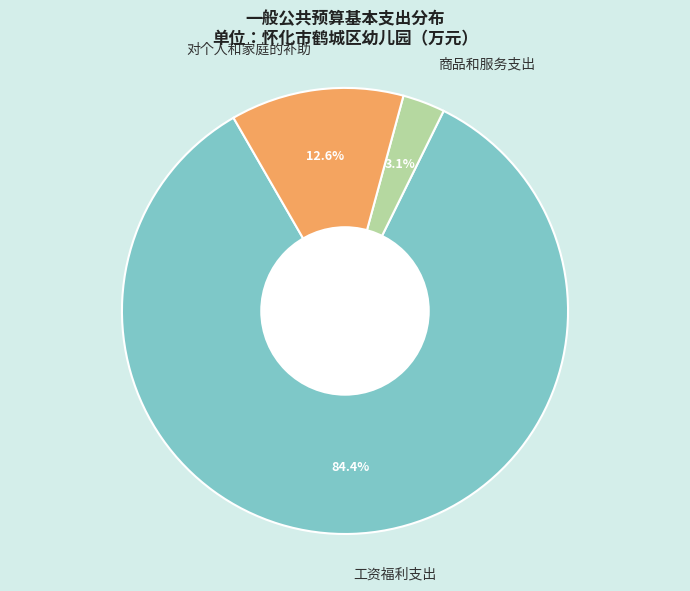

How much of the chart is everything except 商品和服务支出?

96.9%